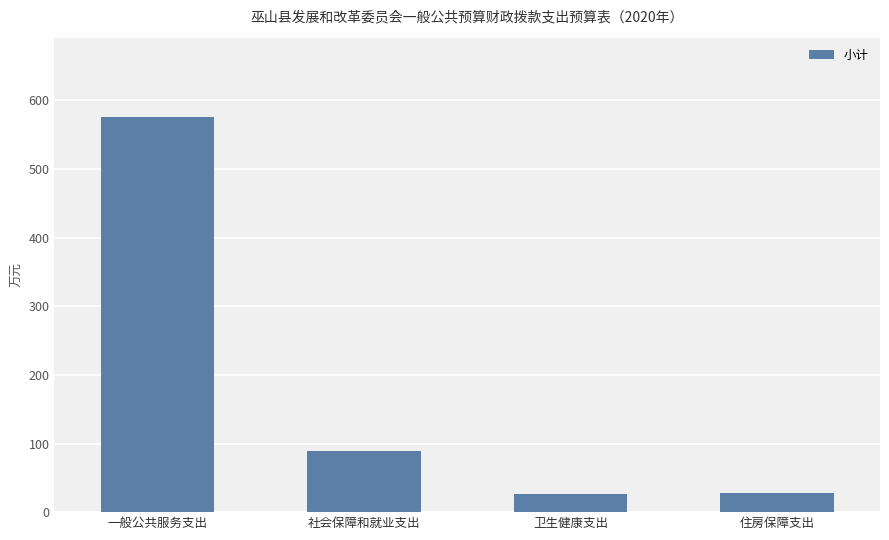

What is the approximate value at 住房保障支出?

28.6